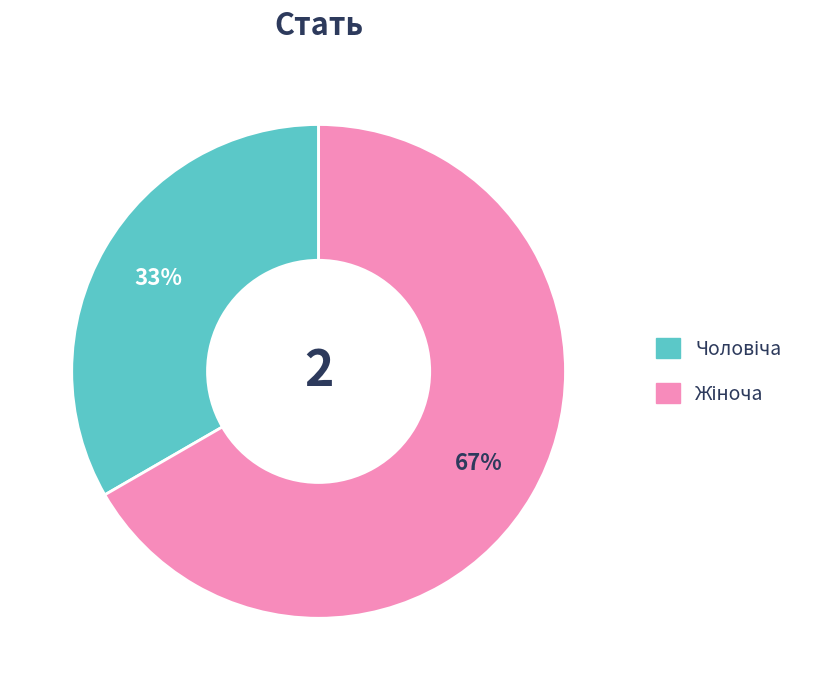

Is there any slice that represents more than half of the pie?

Yes